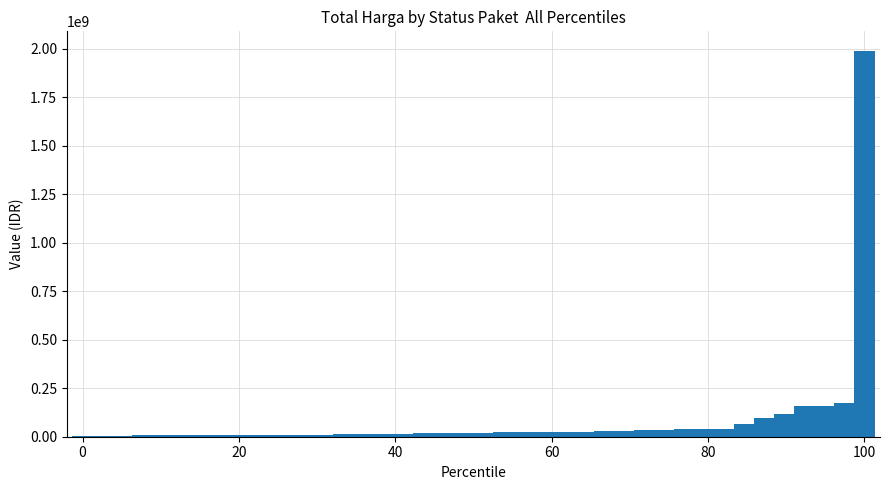

What is the average value?

84095188